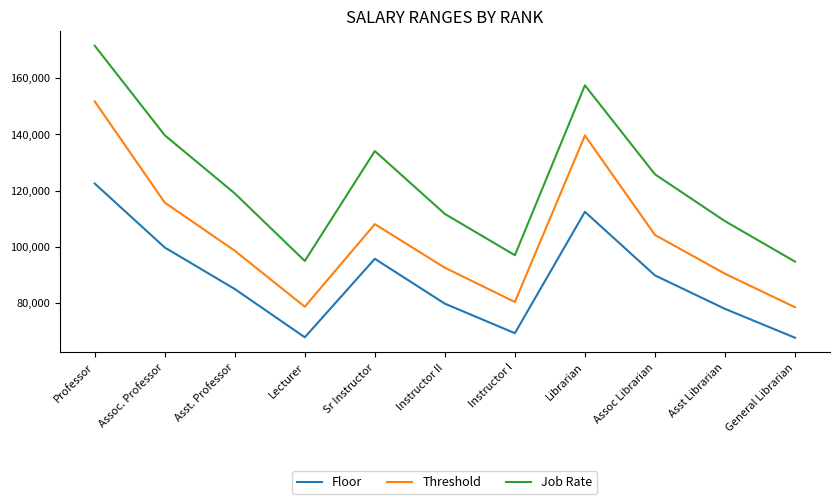

True or false: Threshold has more than 0 interior local peaks.

True